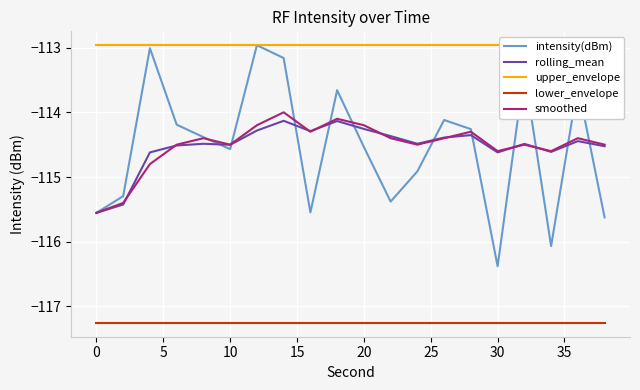

Which category has the lowest value in the intensity(dBm) series?

30